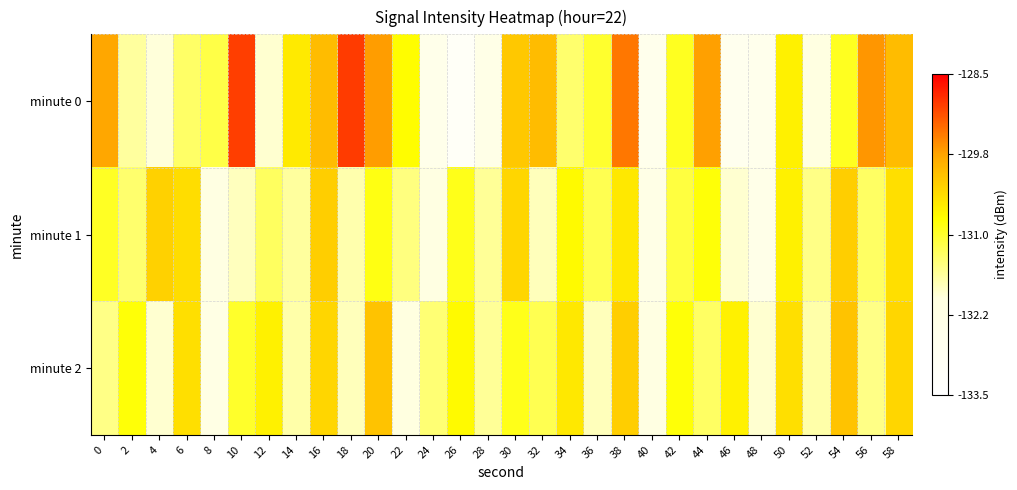

Between 58 and 38, which is larger?

38